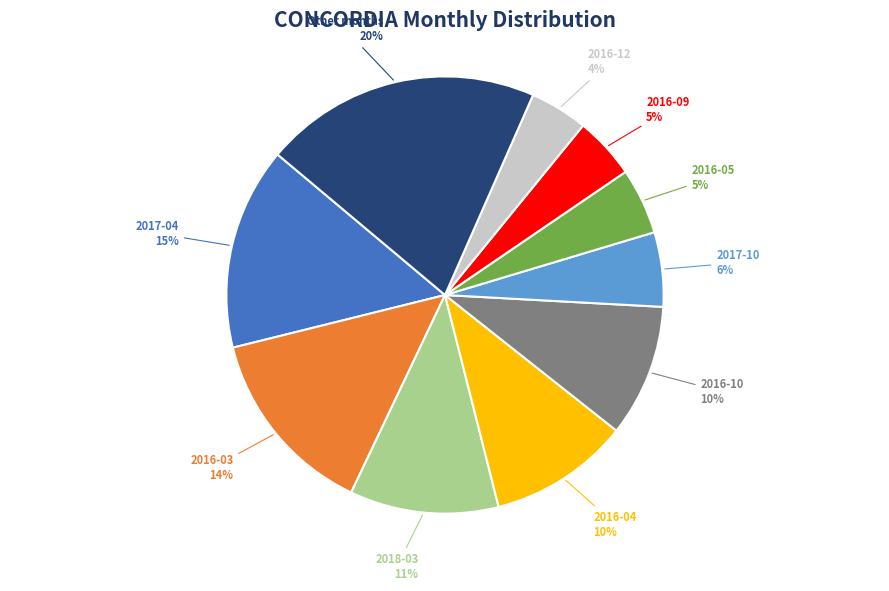

Do 2016-03 and 2017-10 together represent more than half of the pie?

No